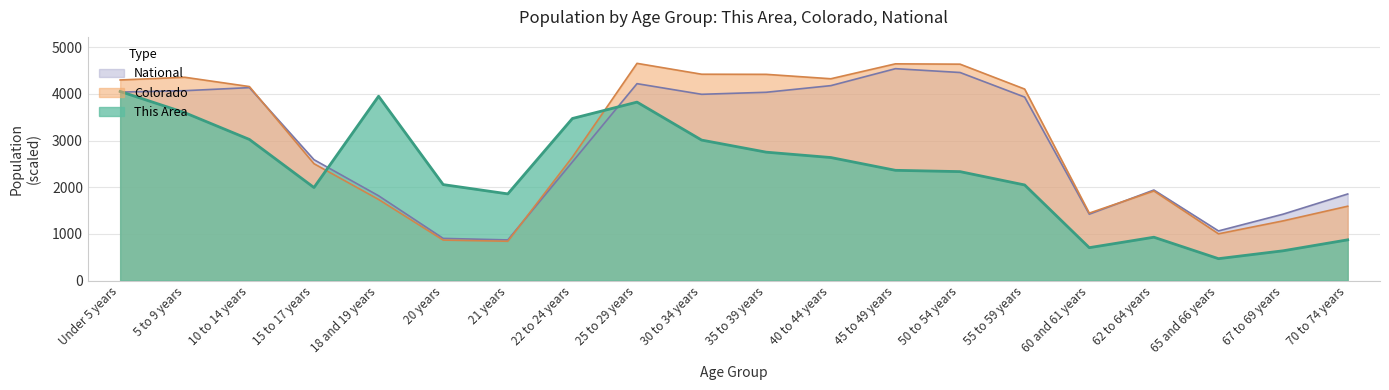

What position from the left is 65 and 66 years?

18